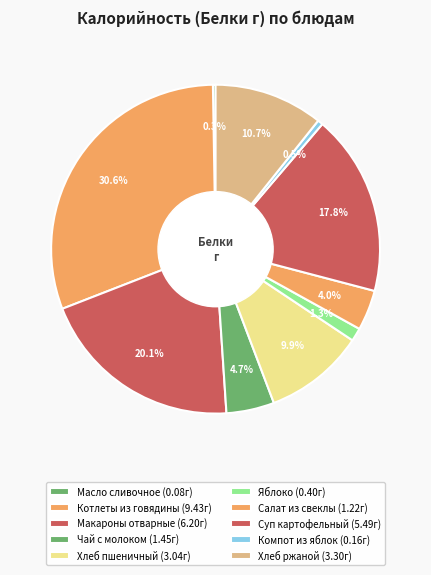

Rank the categories by value from lowest to highest.

Масло сливочное, Компот из яблок, Яблоко, Салат из свеклы, Чай с молоком, Хлеб пшеничный, Хлеб ржаной, Суп картофельный, Макароны отварные, Котлеты из говядины